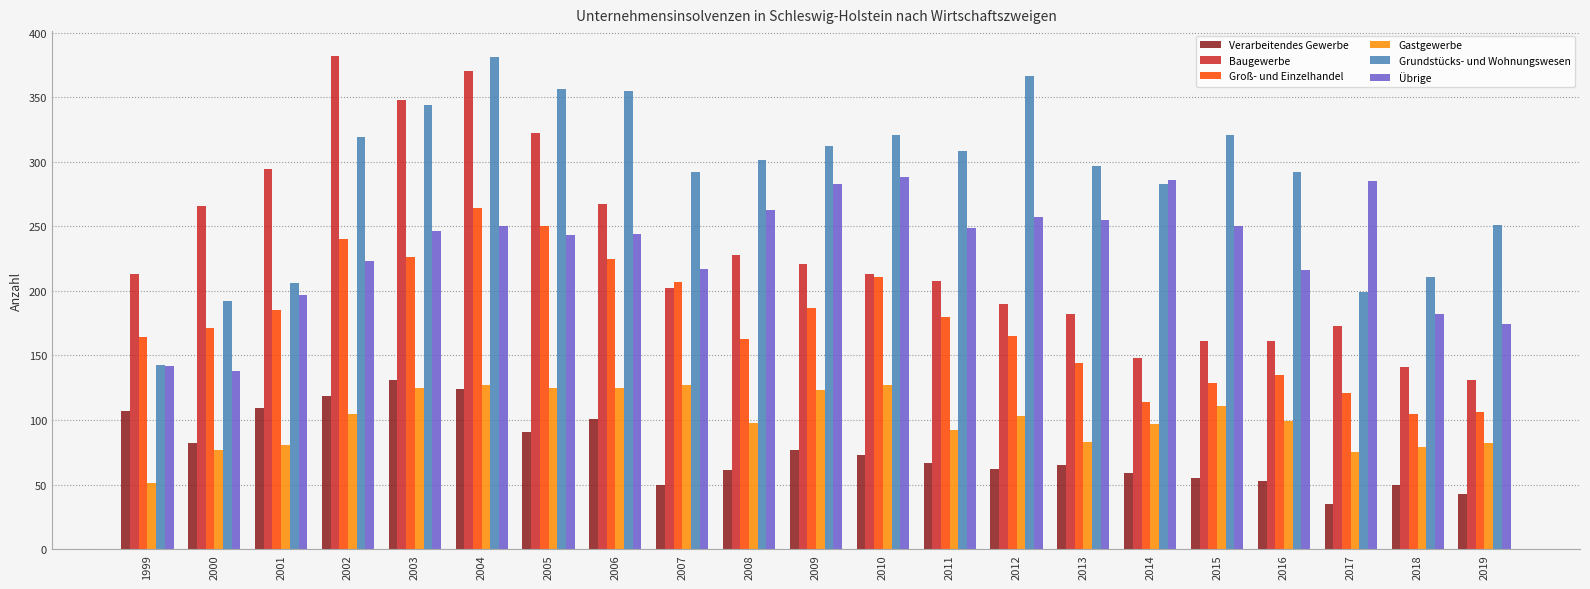

Is the value of Grundstücks- und Wohnungswesen at 2008 greater than the value of Verarbeitendes Gewerbe at 2003?

Yes